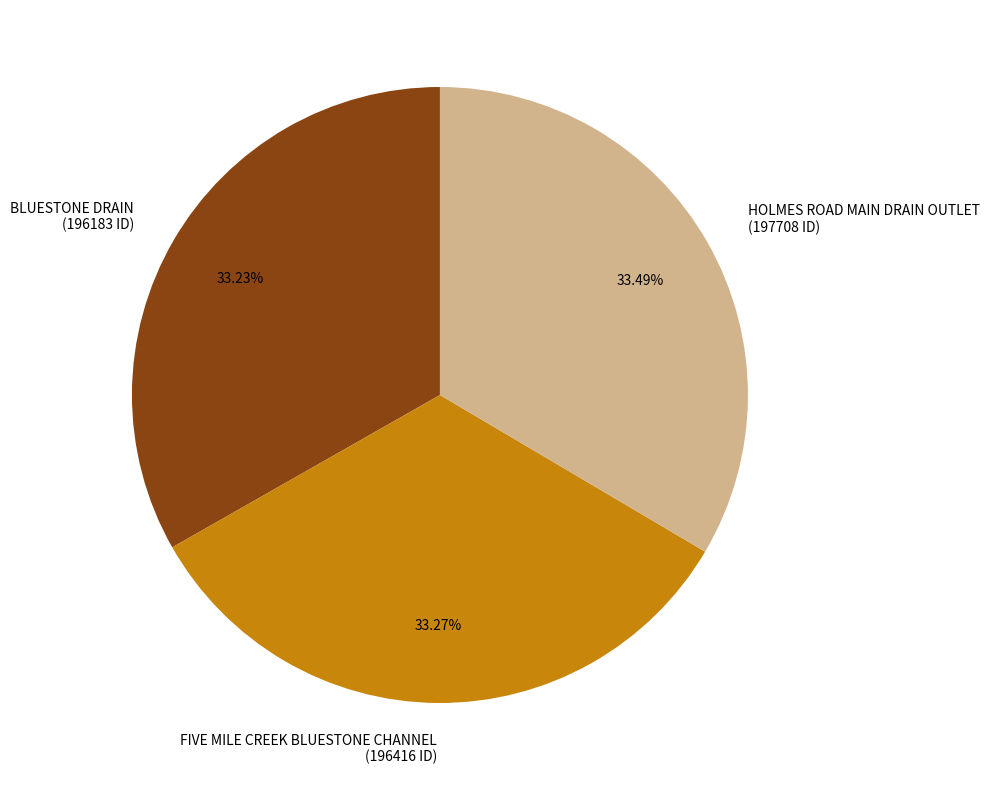

What percentage is the HOLMES ROAD MAIN DRAIN OUTLET slice, to the nearest percent?

33%